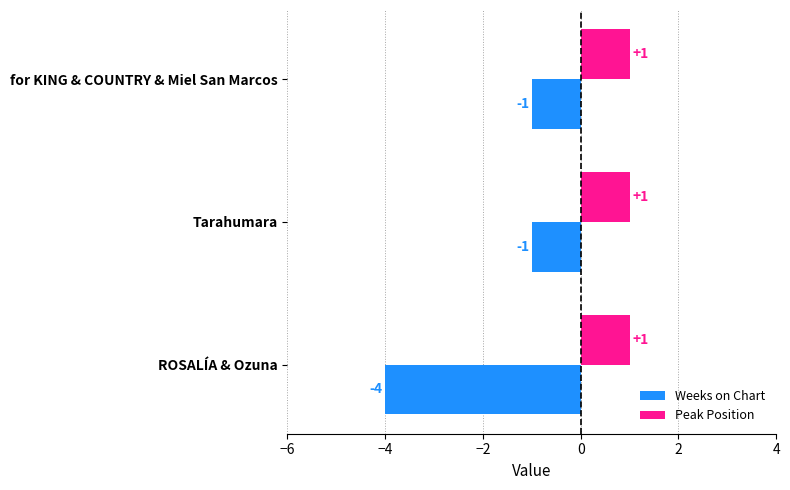

At how many categories does at least one series exceed -1?

3